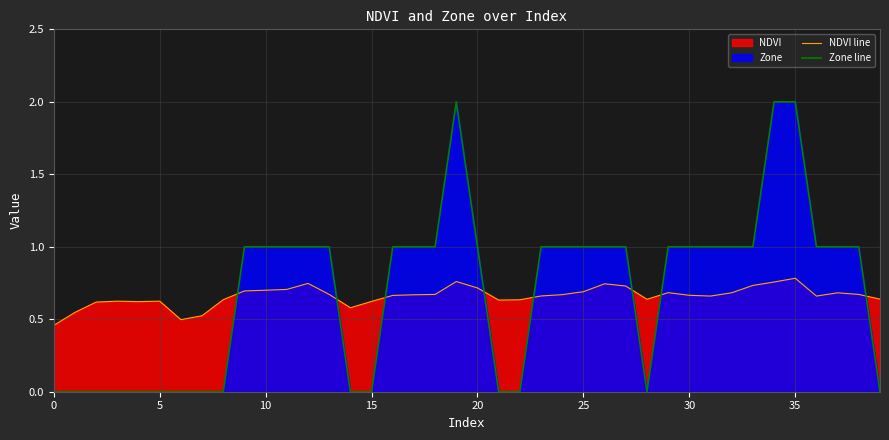

Read the NDVI line value at 26.

0.7